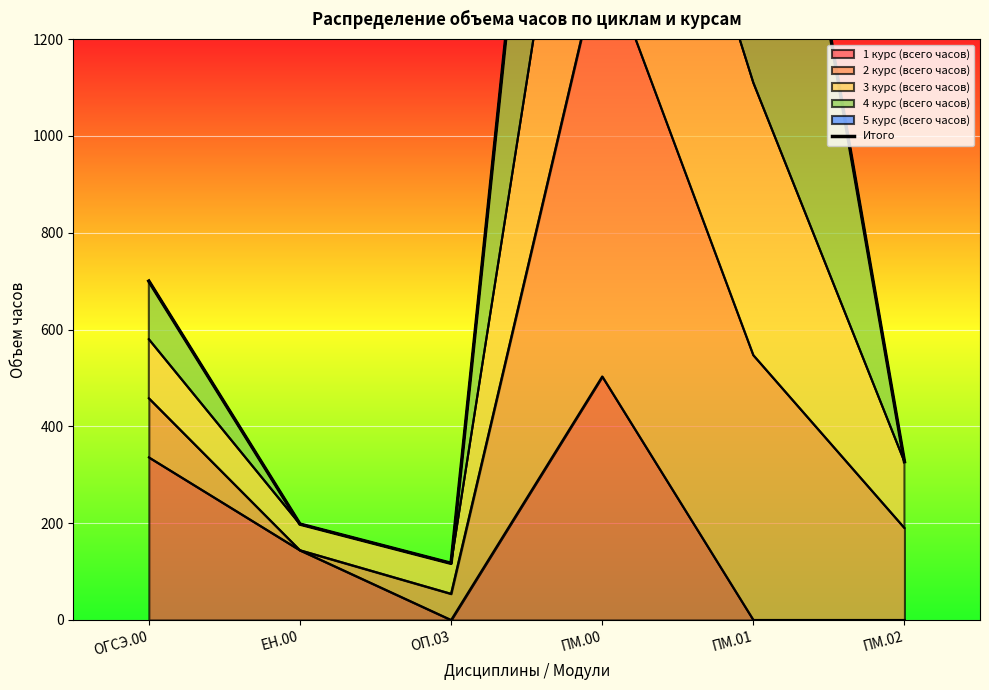

At which category does the data reach its first local valley?

ОП.03